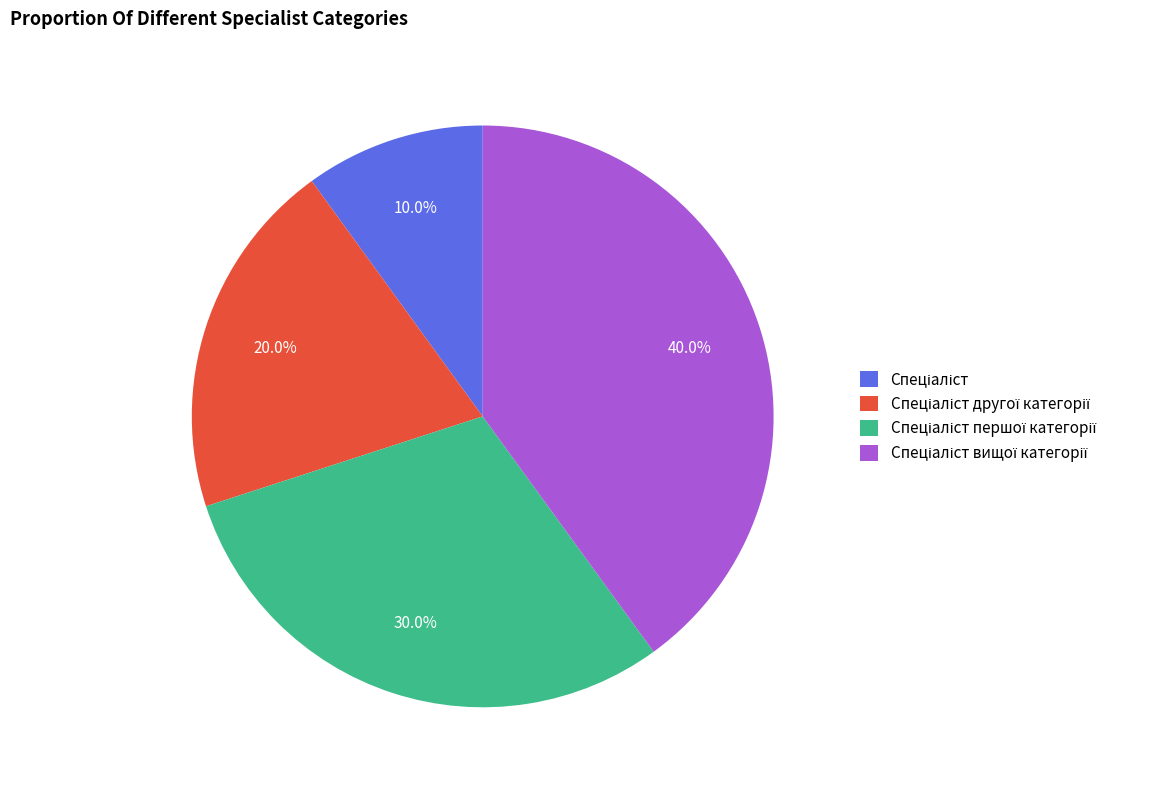

Is there a majority slice in this chart?

No